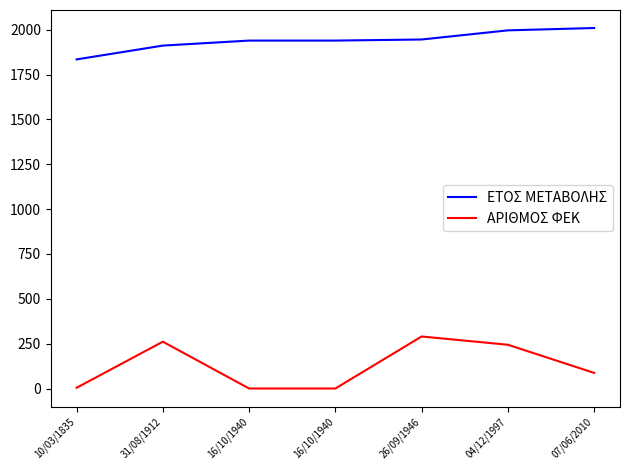

True or false: ΑΡΙΘΜΟΣ ΦΕΚ has more than 1 interior local peaks.

True